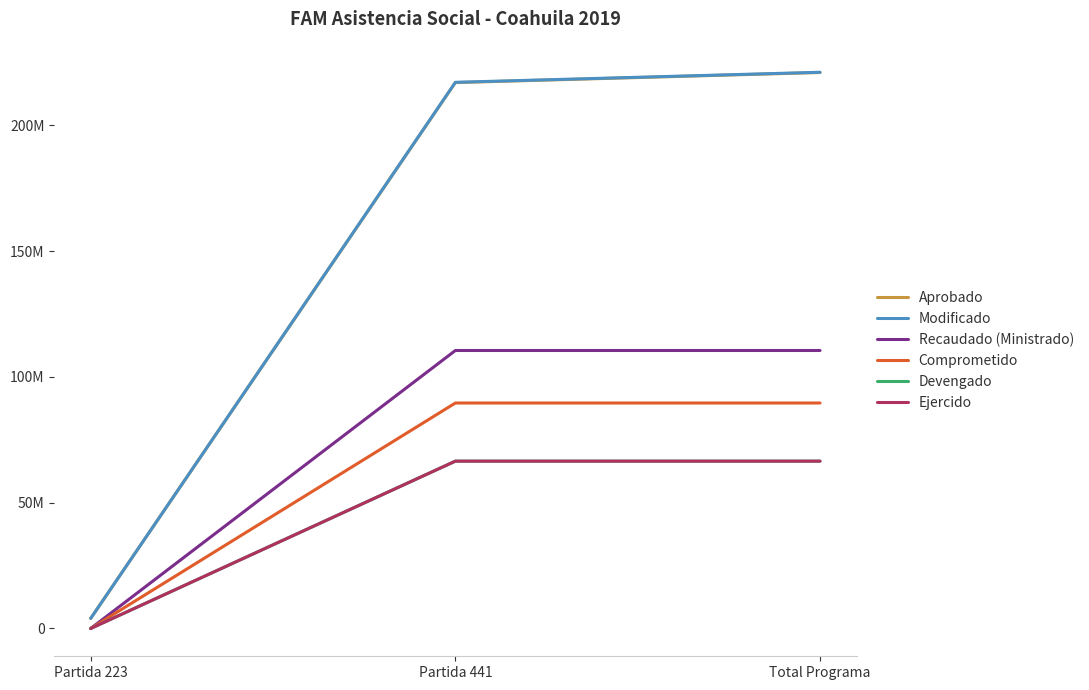

At which label is Comprometido closest to 44823994?

Partida 223